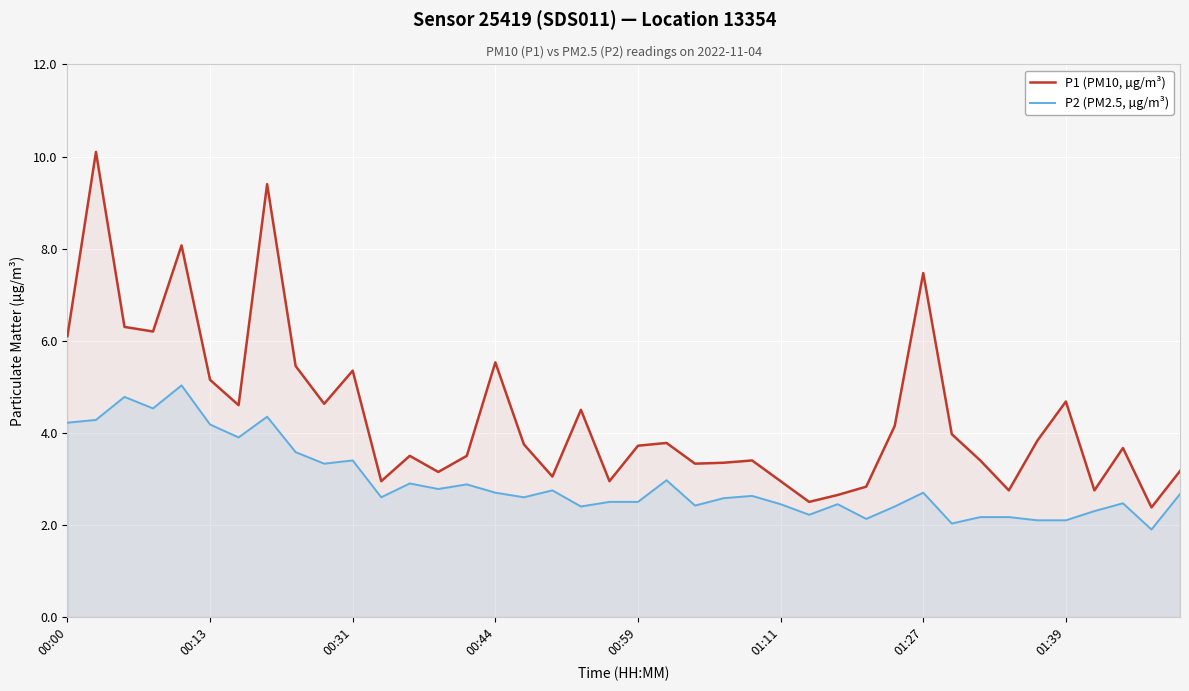

What is the sum of all P1 (PM10, µg/m³) values?

175.0